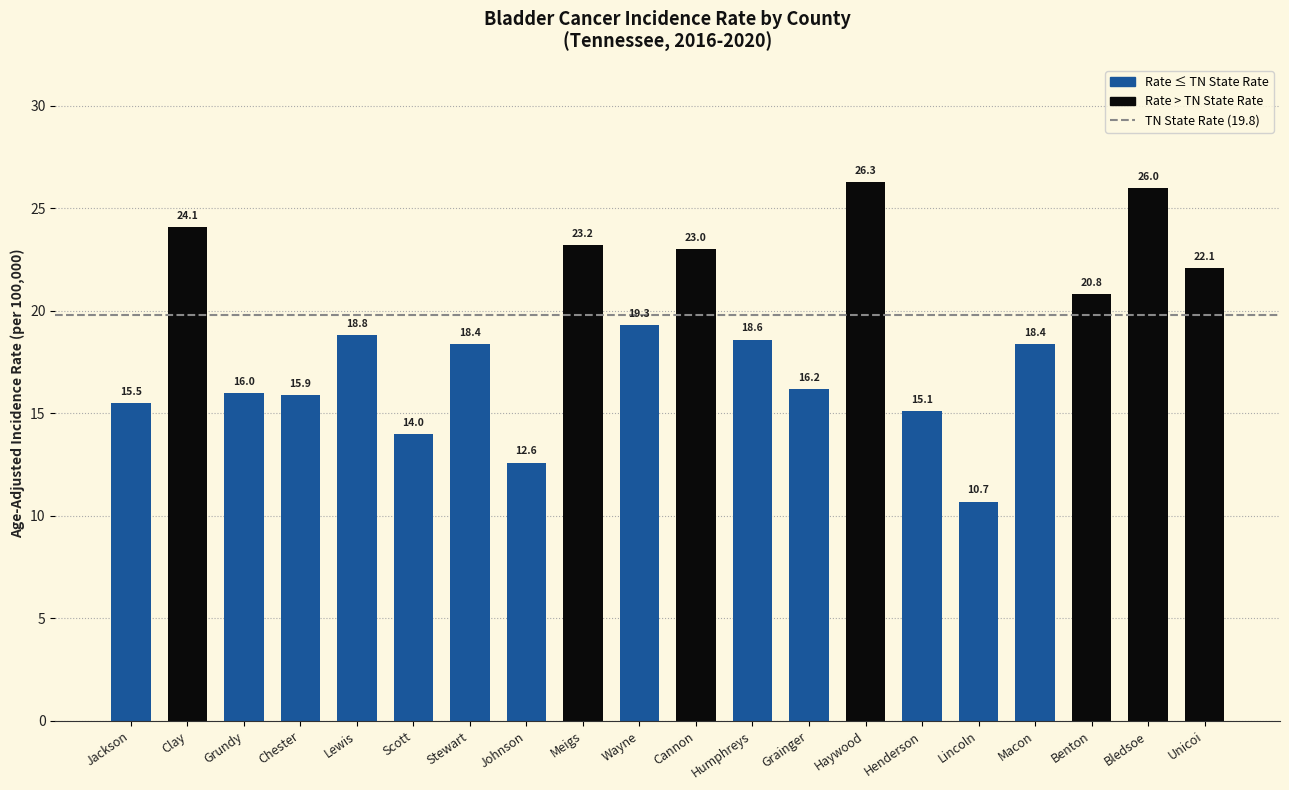

How many bars are there in total?

20